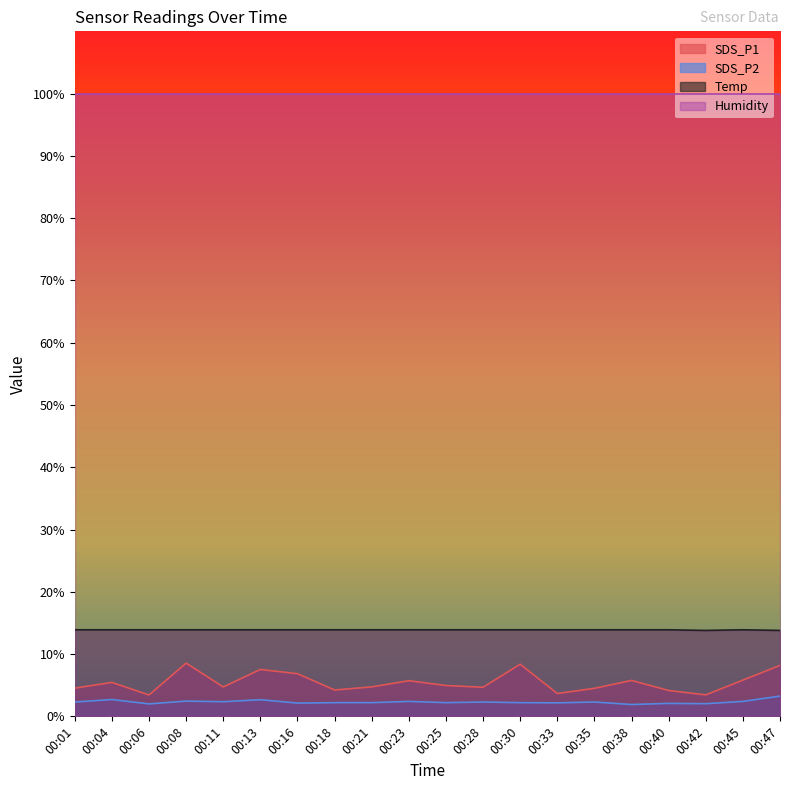

What is the minimum value shown in the chart?

1.9